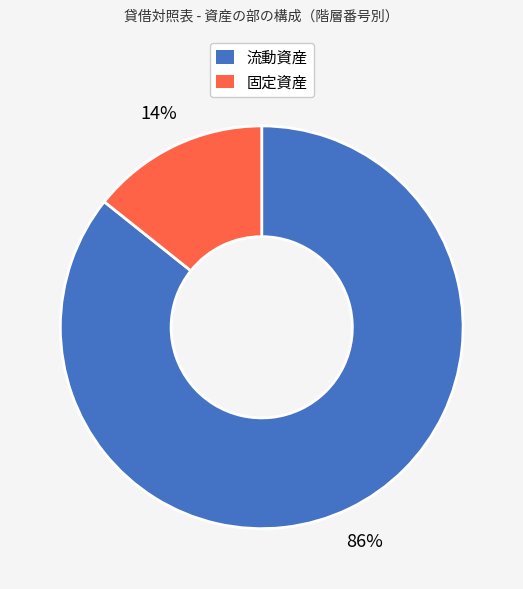

The 固定資産 slice represents 14% of the pie. True or false?

True